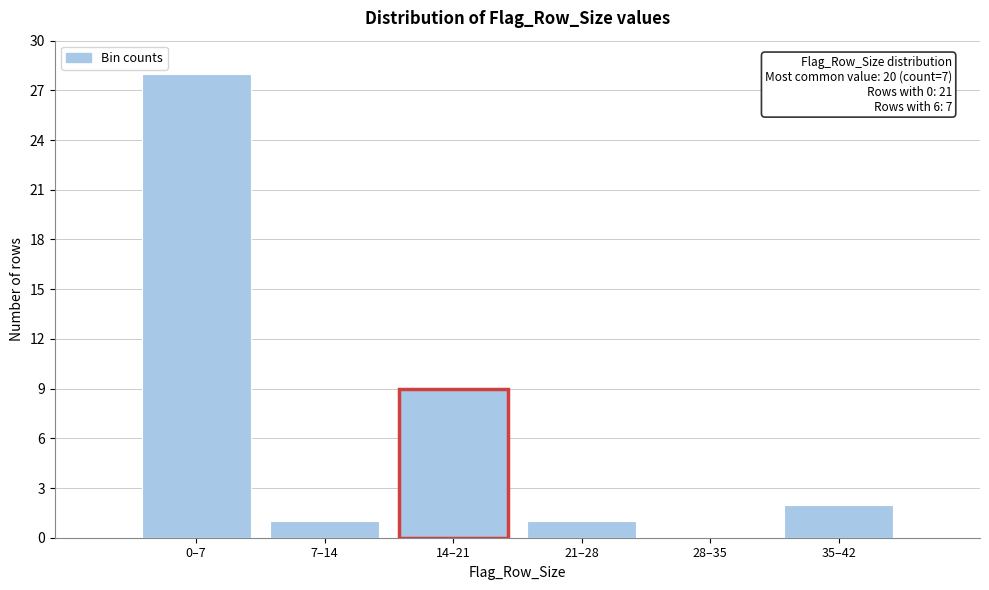

Reading left to right, transcribe all the data shown in this chart.

0–7=28	7–14=1	14–21=9	21–28=1	28–35=0	35–42=2